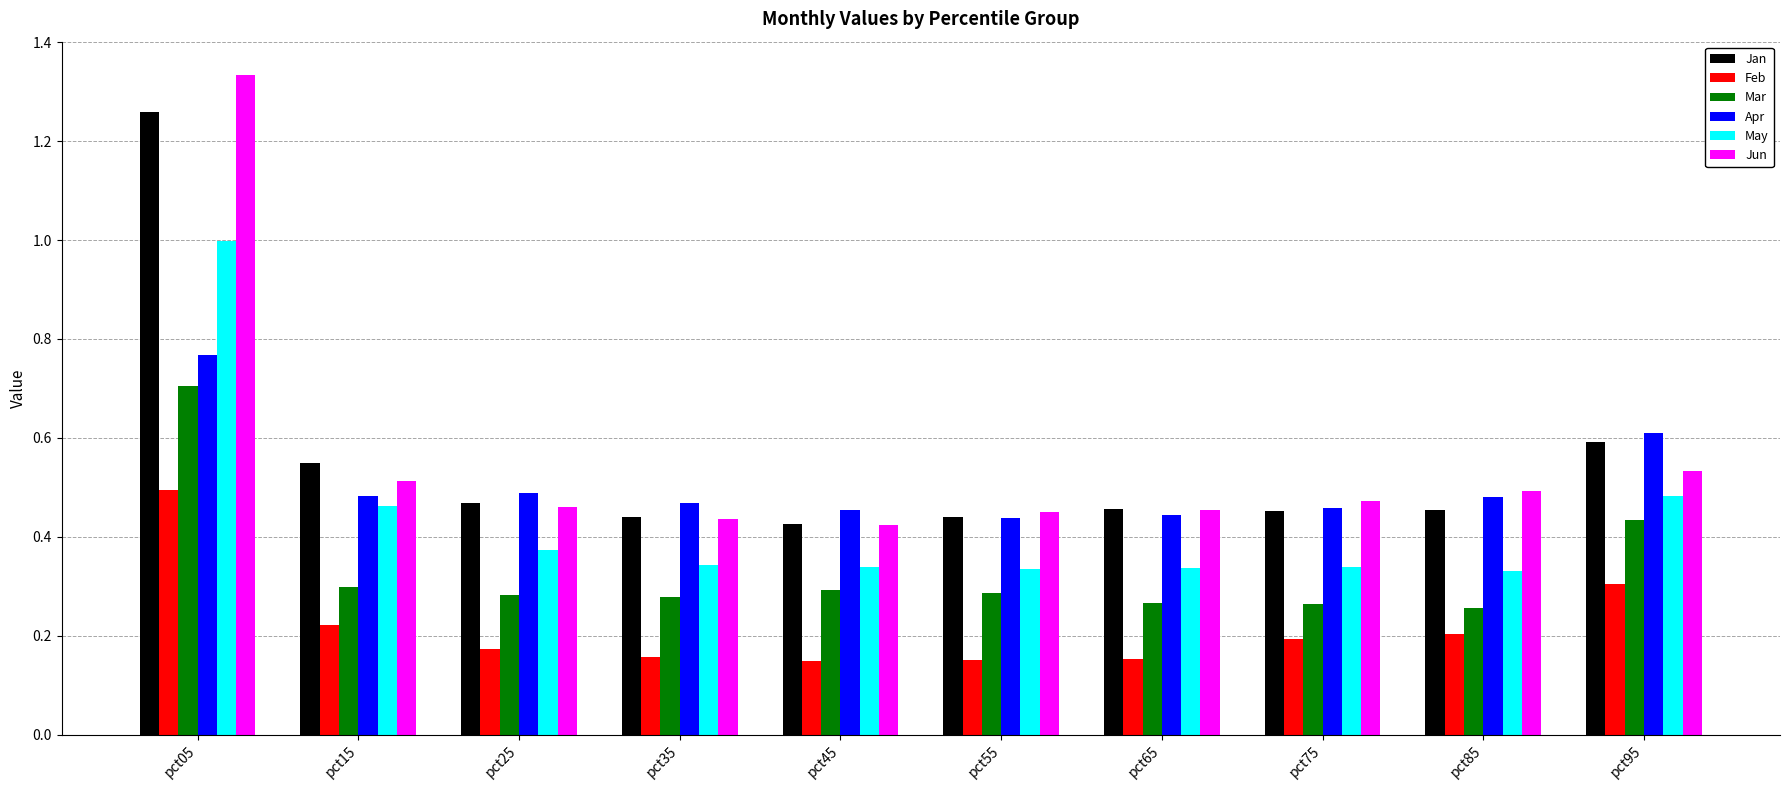

Does the chart contain any negative values?

No